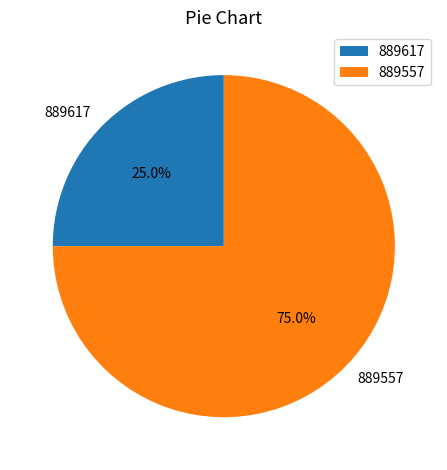

What percentage is the 889617 slice, to the nearest percent?

25%